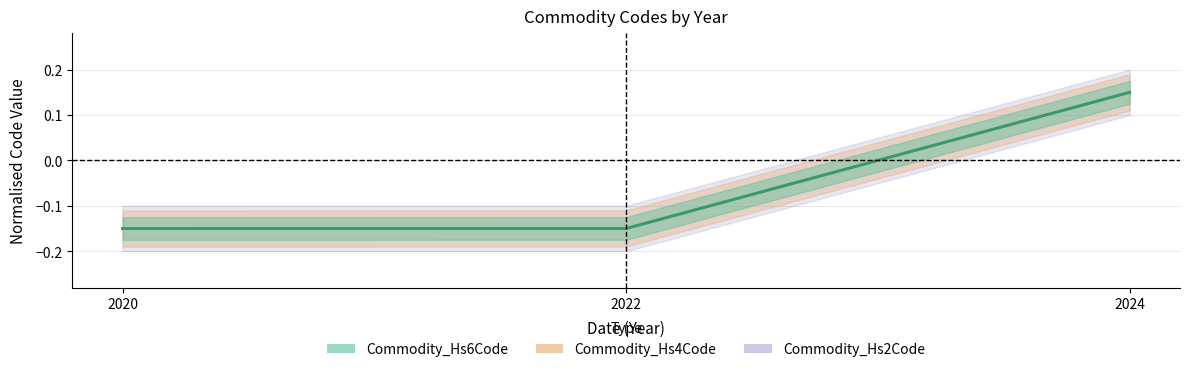

How many lines are shown in the chart?

3